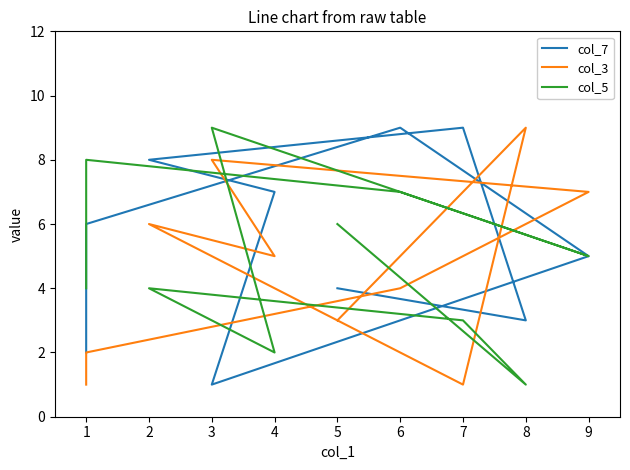

Which series ends up on top after the final intersection of col_3 and col_7?

col_7